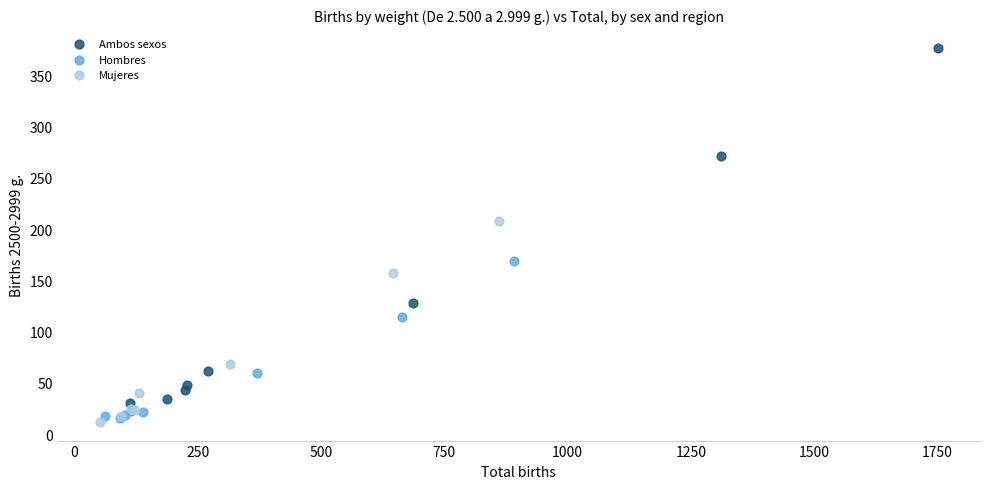

Which series reaches the maximum Y coordinate?

Ambos sexos